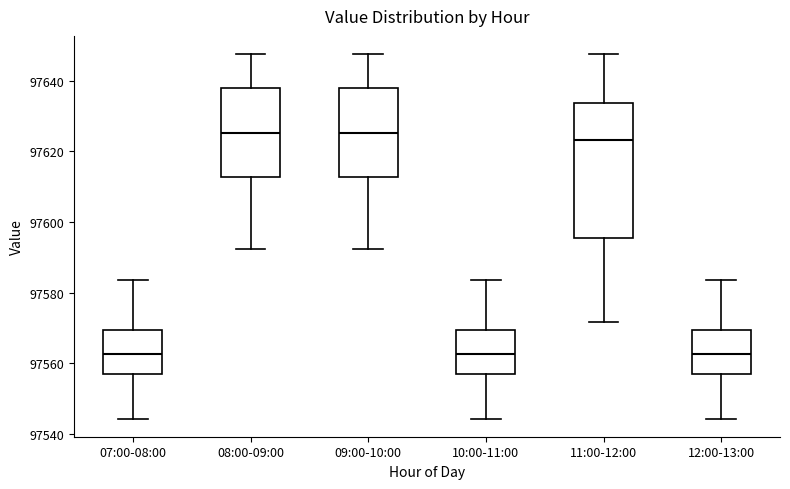

Where does the lower whisker of the box for 11:00-12:00 end on the y-axis? The values are not printed on the chart, so give them approximately, as read against the axis.

97572